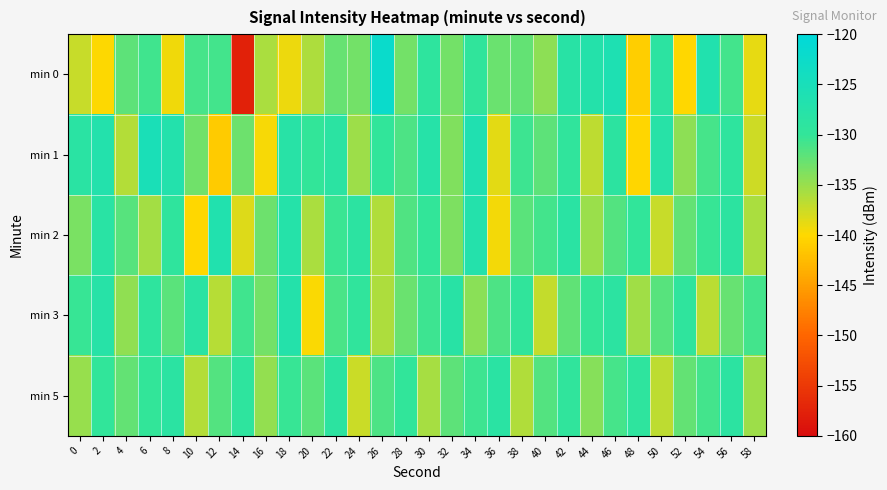

Reading left to right, what are all the values shown in this chart?

min 0: 0=-137.3	2=-139.9	4=-132.2	6=-130.7	8=-139.3	10=-131.1	12=-130.9	14=-157.6	16=-135.9	18=-139.2	20=-136.1	22=-132.6	24=-133.3	26=-122.2	28=-133.2	30=-129.2	32=-133.2	34=-129.6	36=-132.7	38=-132.4	40=-134.5	42=-128.0	44=-127.3	46=-126.0	48=-140.8	50=-128.7	52=-140.1	54=-126.7	56=-130.9	58=-138.8
min 1: 0=-128.3	2=-127.0	4=-136.3	6=-125.2	8=-126.9	10=-133.1	12=-141.2	14=-132.9	16=-139.6	18=-127.9	20=-130.0	22=-128.5	24=-135.2	26=-129.8	28=-131.4	30=-127.6	32=-133.9	34=-126.3	36=-138.7	38=-130.5	40=-132.1	42=-129.4	44=-136.8	46=-128.9	48=-140.2	50=-127.7	52=-134.5	54=-131.0	56=-129.2	58=-137.6
min 2: 0=-133.5	2=-128.2	4=-131.8	6=-135.6	8=-129.3	10=-140.1	12=-126.7	14=-138.4	16=-132.9	18=-127.5	20=-135.8	22=-130.4	24=-128.6	26=-136.2	28=-131.5	30=-129.9	32=-133.7	34=-127.1	36=-139.5	38=-132.0	40=-130.8	42=-128.3	44=-135.1	46=-131.6	48=-129.7	50=-137.3	52=-132.4	54=-130.2	56=-128.8	58=-135.9
min 3: 0=-130.3	2=-127.8	4=-134.6	6=-129.1	8=-131.9	10=-128.4	12=-136.5	14=-130.7	16=-133.2	18=-127.3	20=-139.8	22=-131.1	24=-129.5	26=-136.0	28=-132.7	30=-130.6	32=-128.1	34=-134.3	36=-131.4	38=-129.6	40=-137.1	42=-132.3	44=-130.1	46=-128.7	48=-135.4	50=-131.8	52=-129.3	54=-136.7	56=-132.6	58=-130.9
min 5: 0=-135.0	2=-129.7	4=-132.4	6=-130.0	8=-128.5	10=-136.3	12=-131.7	14=-129.1	16=-134.8	18=-130.3	20=-132.0	22=-128.9	24=-137.4	26=-131.3	28=-129.8	30=-135.7	32=-132.1	34=-130.5	36=-128.3	38=-136.1	40=-131.6	42=-129.4	44=-134.2	46=-131.0	48=-129.2	50=-136.8	52=-132.5	54=-130.8	56=-128.6	58=-135.3